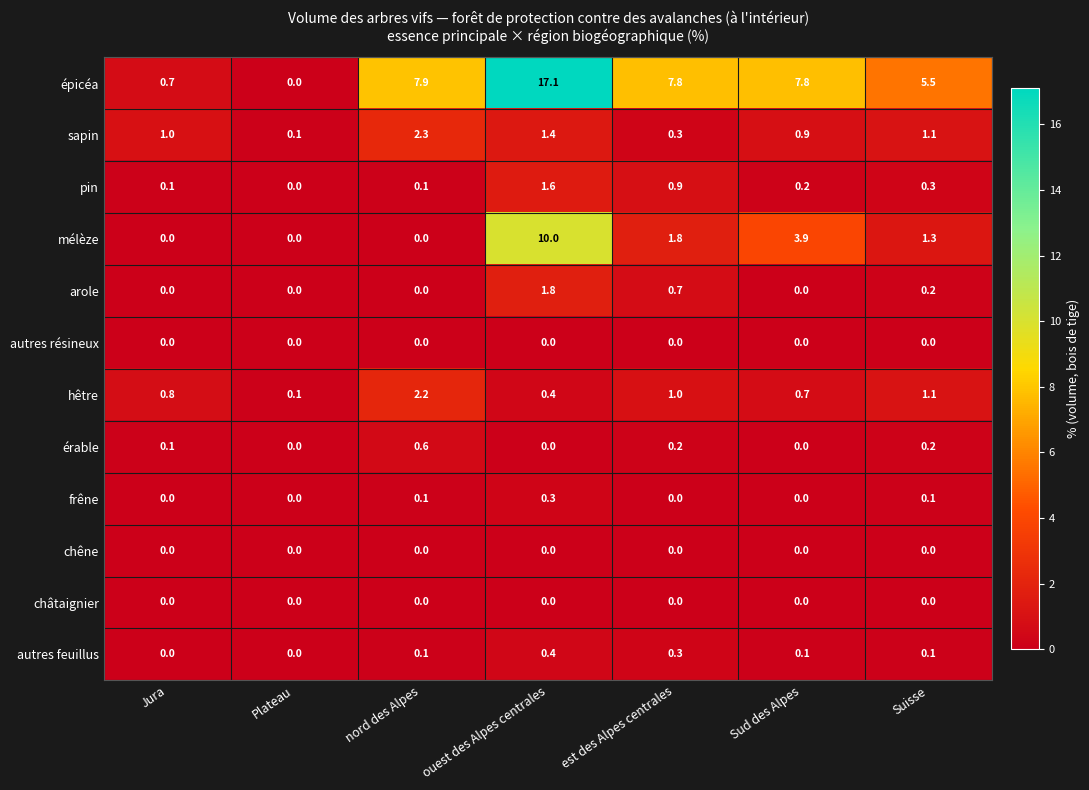

True or false: hêtre has a value of 0.3 at Sud des Alpes.

False